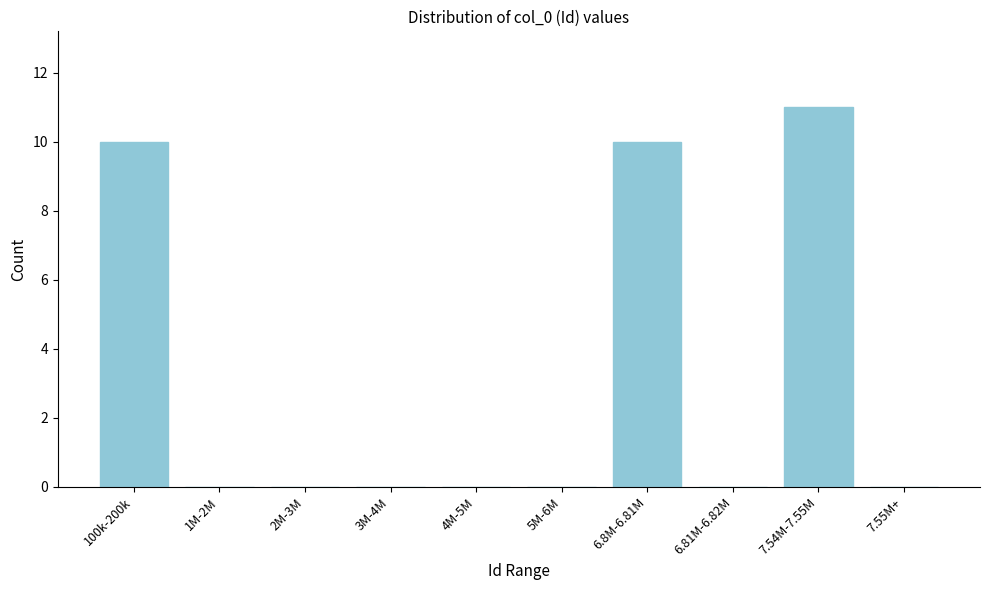

Reading left to right, extract all data points from this chart.

100k-200k=10	1M-2M=0	2M-3M=0	3M-4M=0	4M-5M=0	5M-6M=0	6.8M-6.81M=10	6.81M-6.82M=0	7.54M-7.55M=11	7.55M+=0